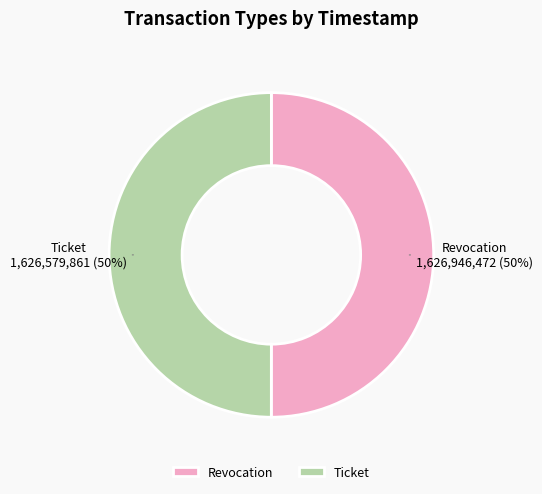

What is the ratio of the value at Revocation to the value at Ticket?

1.0